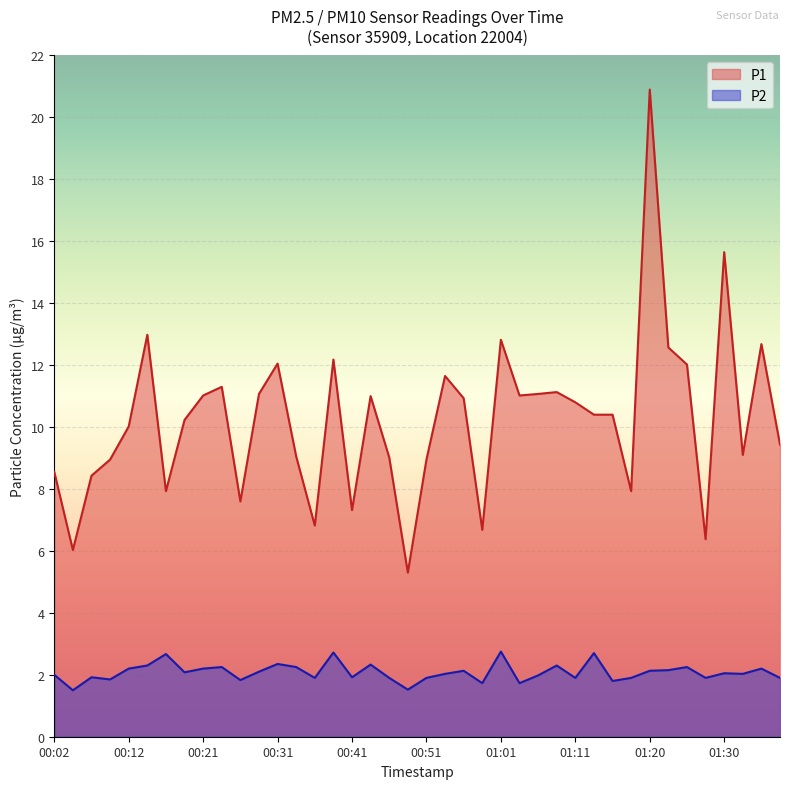

What is the maximum value shown in the chart?

20.9